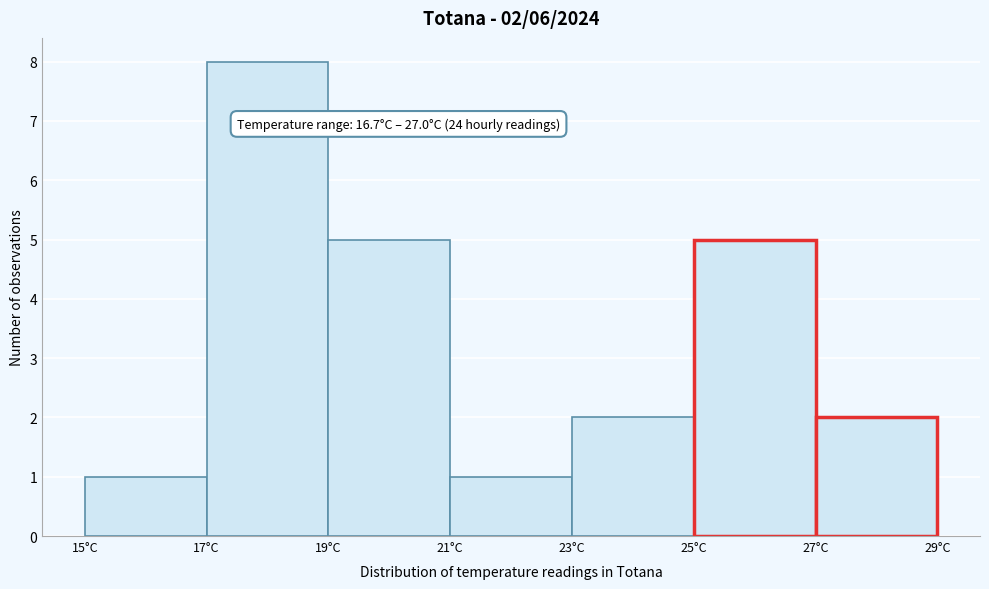

Which range on the x-axis has the tallest bar?

17 to 19